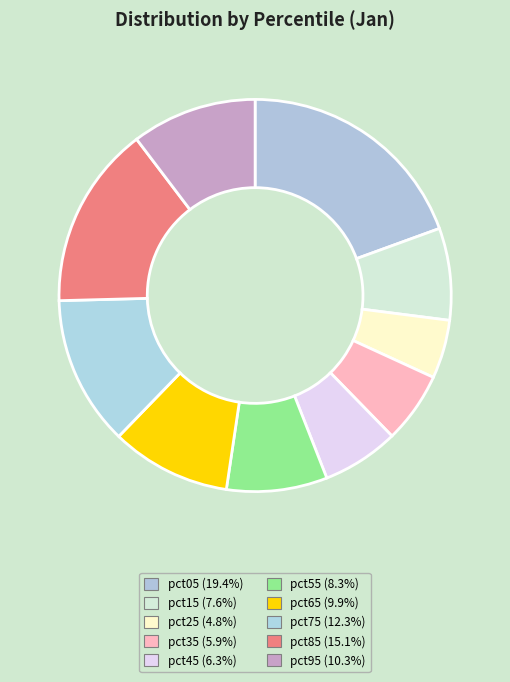

Is it true that pct75 is 12% of the pie?

True